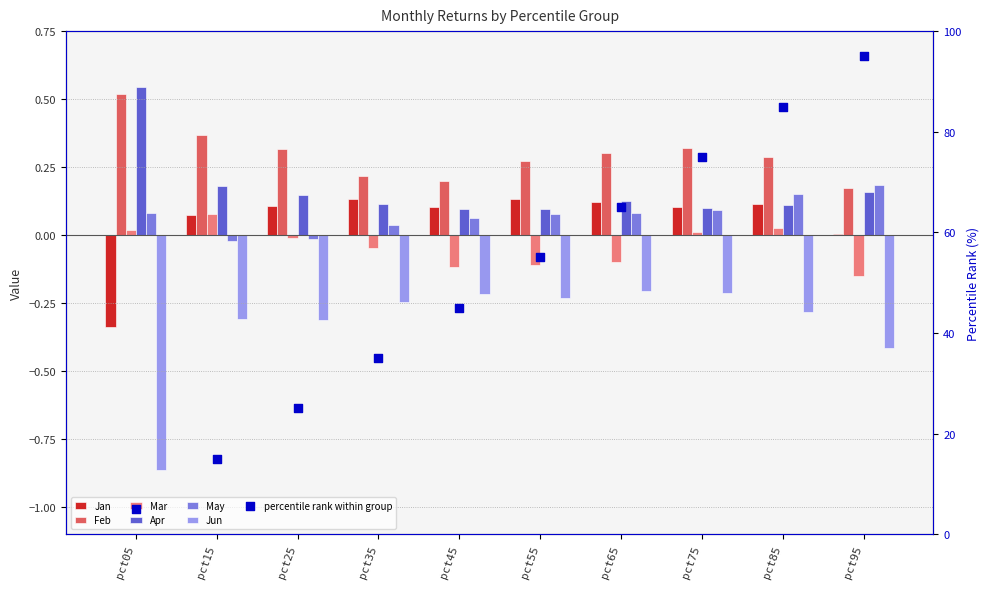

Which series has the largest total across all categories?

Feb